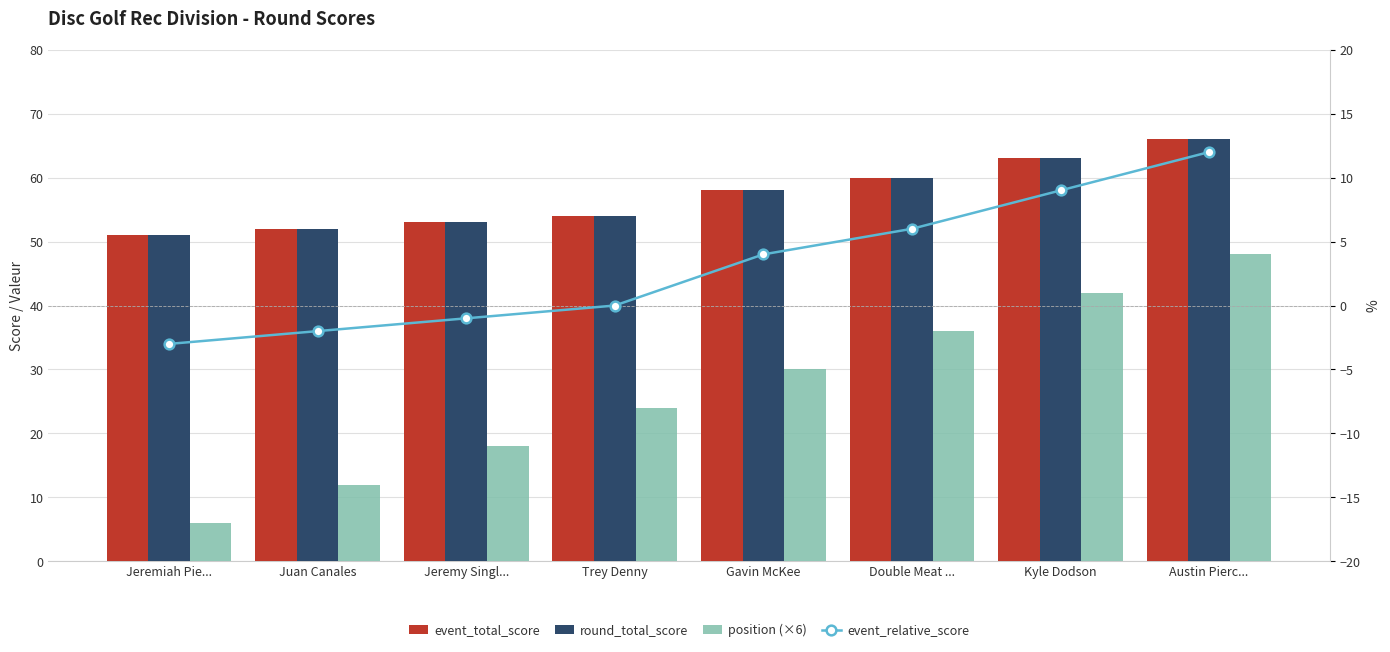

What is the lowest value of the event_total_score series?

51